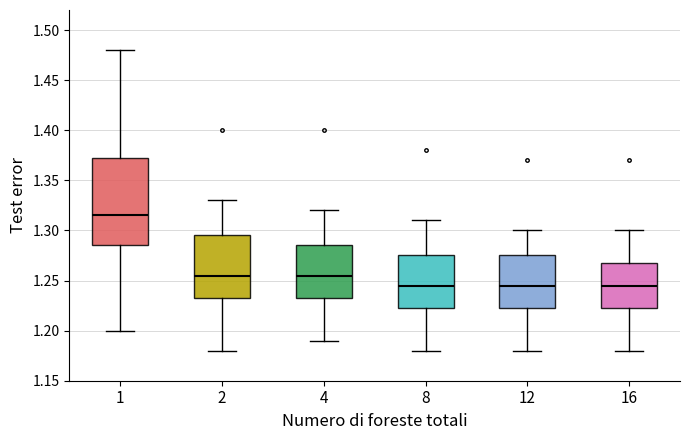

Comparing the boxes themselves (not the whiskers), which one is the tallest?

1